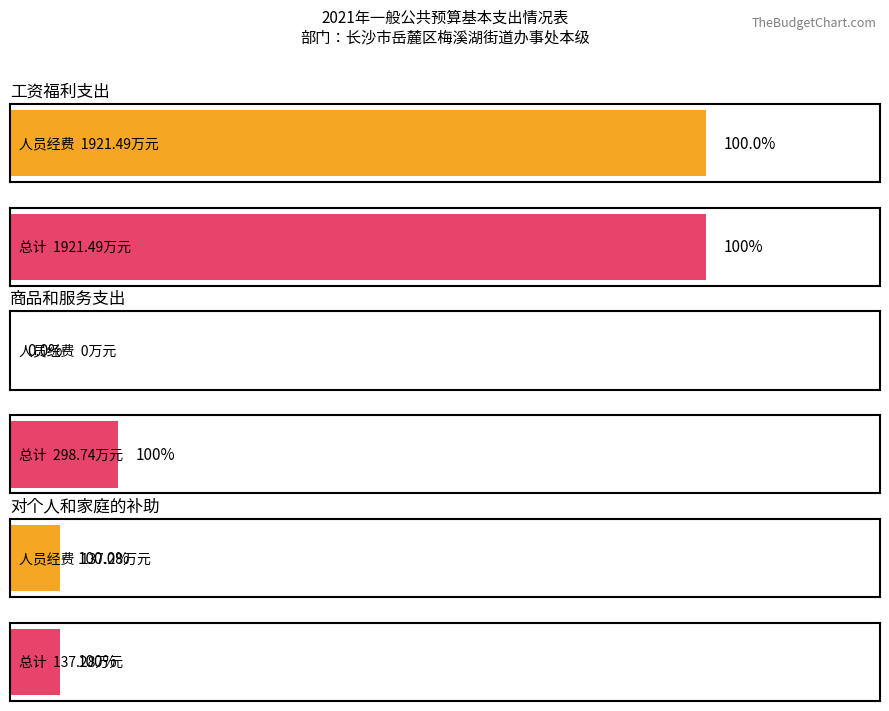

What is the difference between the second highest and minimum values in the 人员经费 series?

137.3